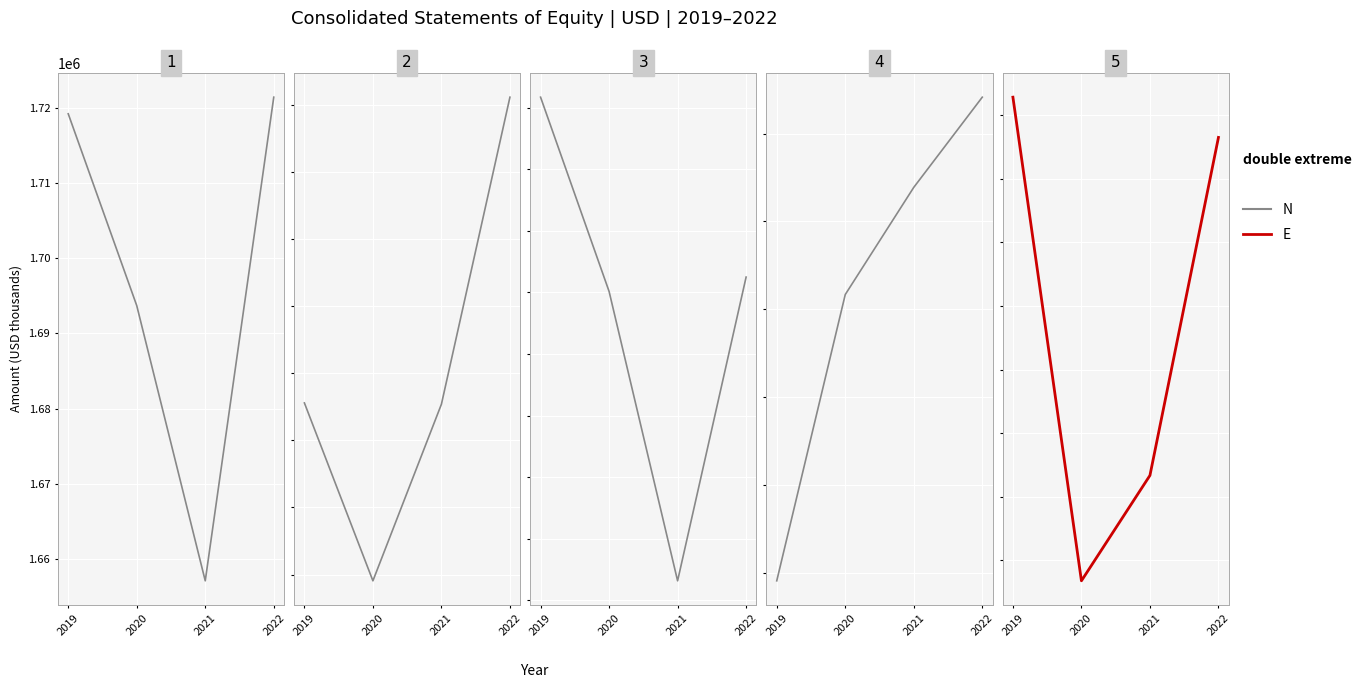

True or false: Noncontrolling Interests and Total intersect in this chart.

False